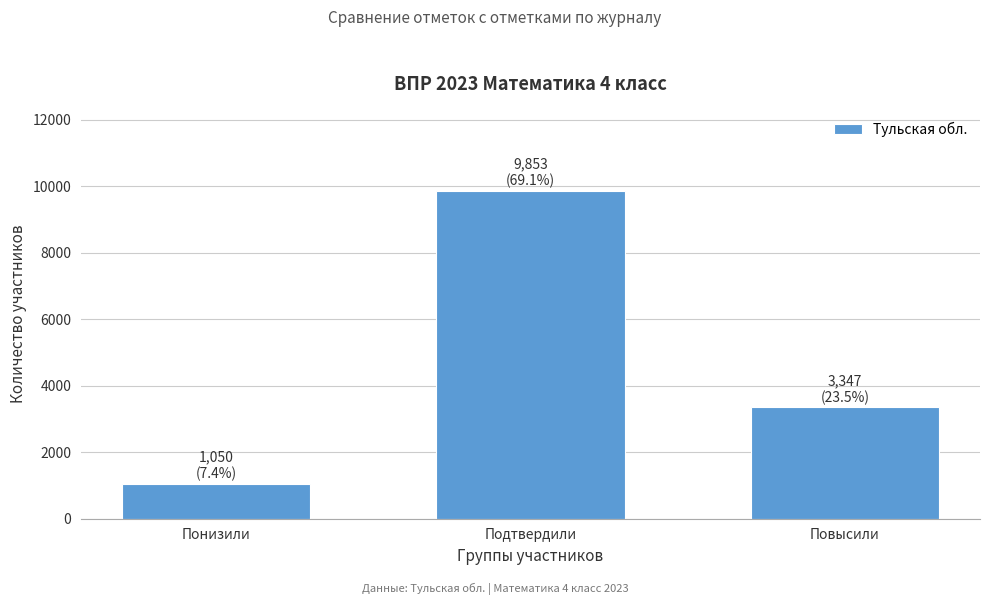

Reading left to right, transcribe all the data shown in this chart.

1050	9853	3347